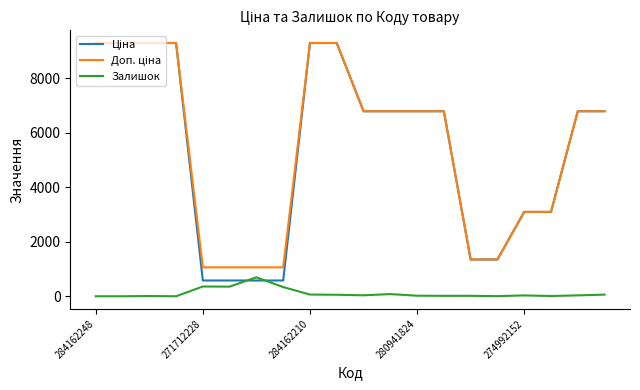

Is this an area chart (filled region under the line)?

No